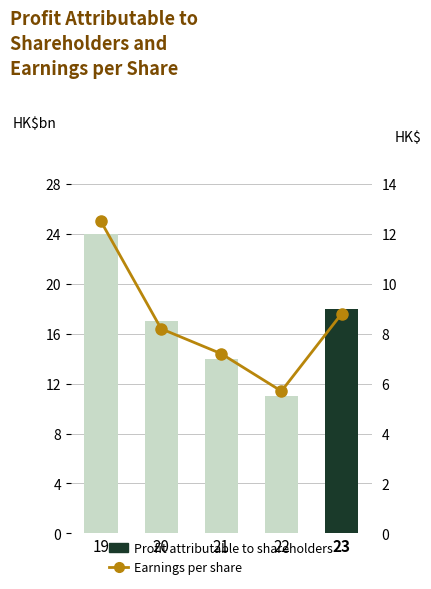

What is the average value of the Earnings per share series?

8.5